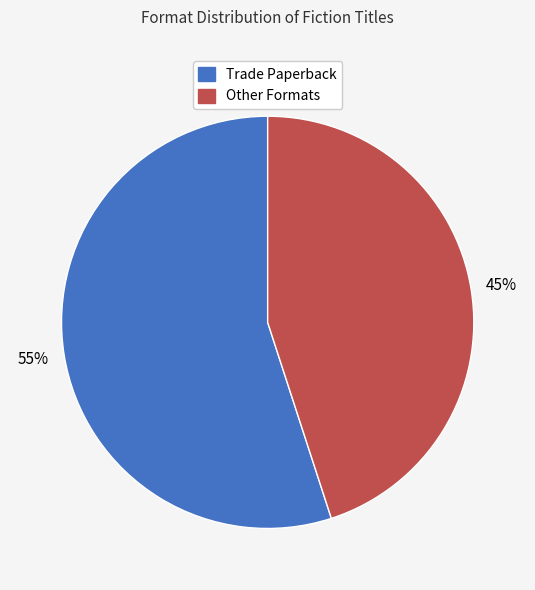

Rank the categories by value from highest to lowest.

Trade Paperback, Other Formats